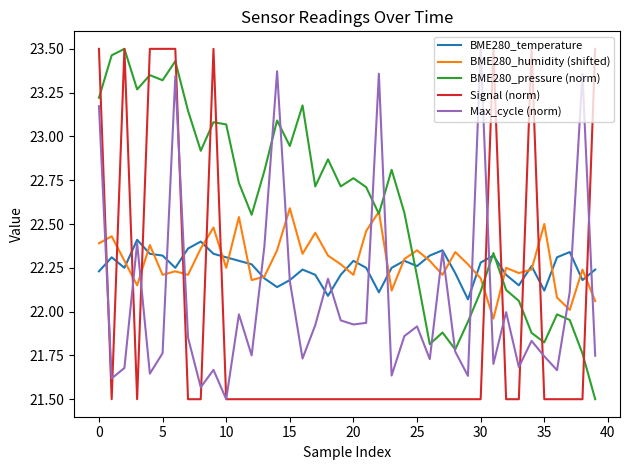

Which series ends up on top after the final intersection of BME280_humidity (shifted) and Max_cycle (norm)?

BME280_humidity (shifted)